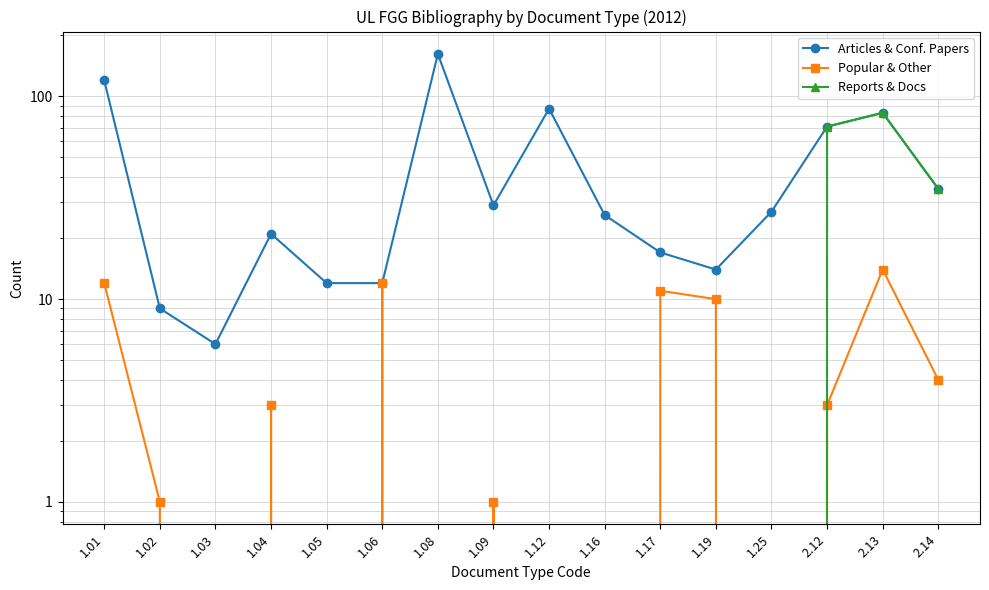

Is it true that Popular & Other equals 18 at 1.17?

False